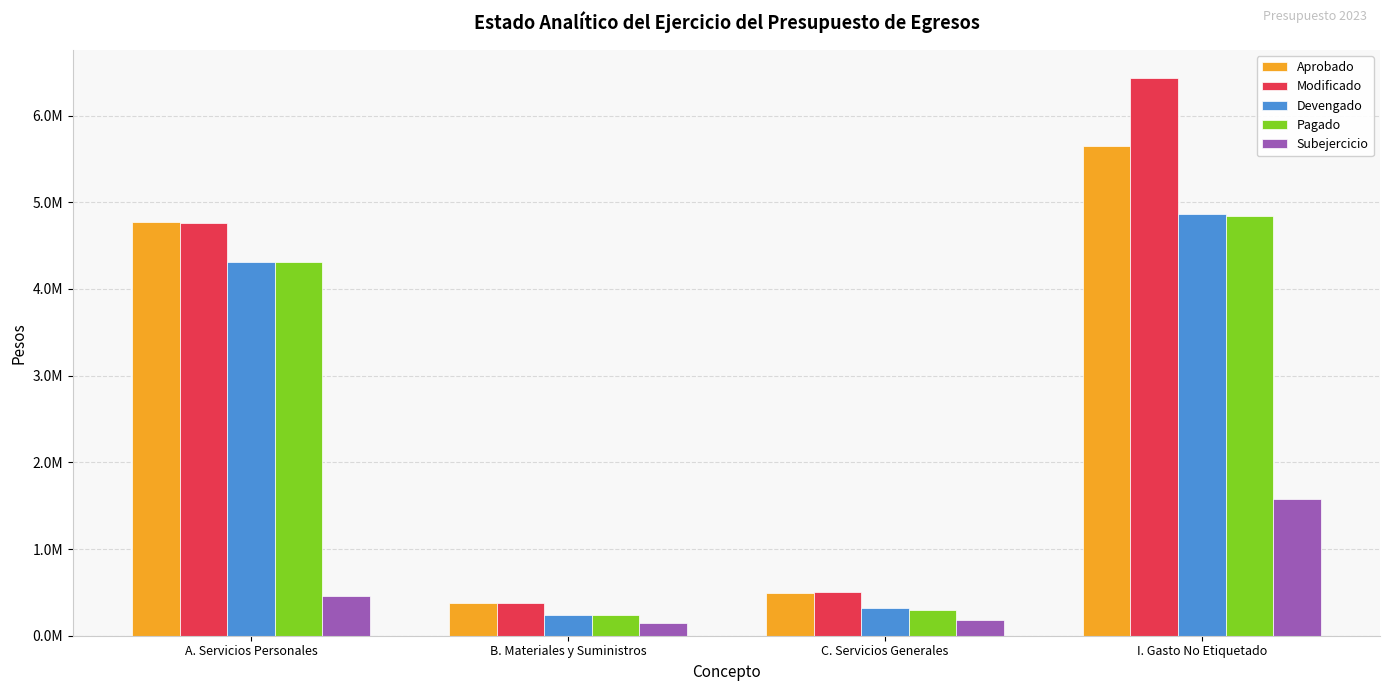

Reading left to right, list all the values displayed in this chart.

Aprobado: A. Servicios Personales=4770146.2	B. Materiales y Suministros=382702.5	C. Servicios Generales=492962.0	I. Gasto No Etiquetado=5645810.7
Modificado: A. Servicios Personales=4762174.2	B. Materiales y Suministros=382702.5	C. Servicios Generales=500934.0	I. Gasto No Etiquetado=6437174.0
Devengado: A. Servicios Personales=4309452.1	B. Materiales y Suministros=233459.9	C. Servicios Generales=319345.2	I. Gasto No Etiquetado=4862257.2
Pagado: A. Servicios Personales=4309452.1	B. Materiales y Suministros=233459.9	C. Servicios Generales=300442.2	I. Gasto No Etiquetado=4843354.2
Subejercicio: A. Servicios Personales=452722.1	B. Materiales y Suministros=149242.6	C. Servicios Generales=181588.8	I. Gasto No Etiquetado=1574916.8